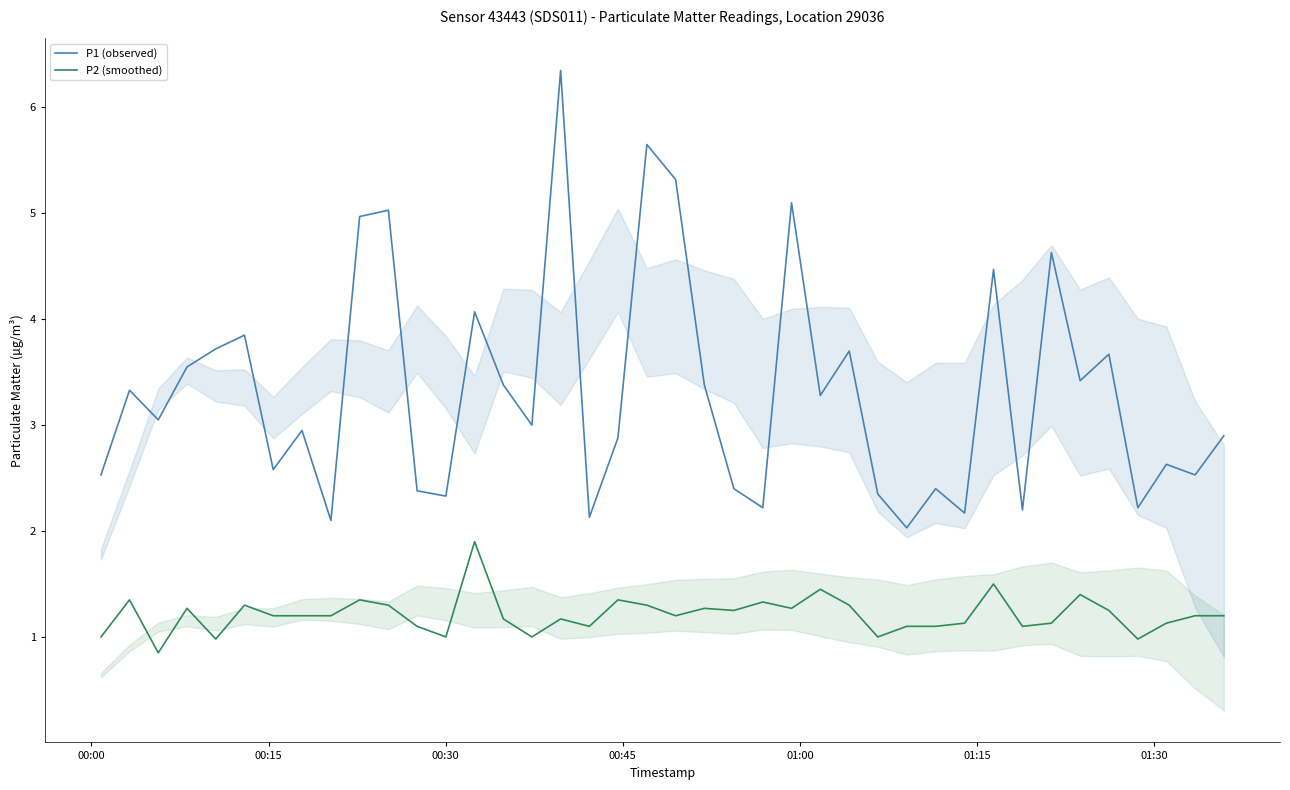

Reading left to right, what are all the values shown in this chart?

P1 (observed): 2.5	3.3	3.0	3.5	3.7	3.9	2.6	3.0	2.1	5.0	5.0	2.4	2.3	4.1	3.4	3.0	6.3	2.1	2.9	5.7	5.3	3.4	2.4	2.2	5.1	3.3	3.7	2.4	2.0	2.4	2.2	4.5	2.2	4.6	3.4	3.7	2.2	2.6	2.5	2.9
P2 (smoothed): 1.0	1.4	0.8	1.3	1.0	1.3	1.2	1.2	1.2	1.4	1.3	1.1	1.0	1.9	1.2	1.0	1.2	1.1	1.4	1.3	1.2	1.3	1.2	1.3	1.3	1.4	1.3	1.0	1.1	1.1	1.1	1.5	1.1	1.1	1.4	1.2	1.0	1.1	1.2	1.2